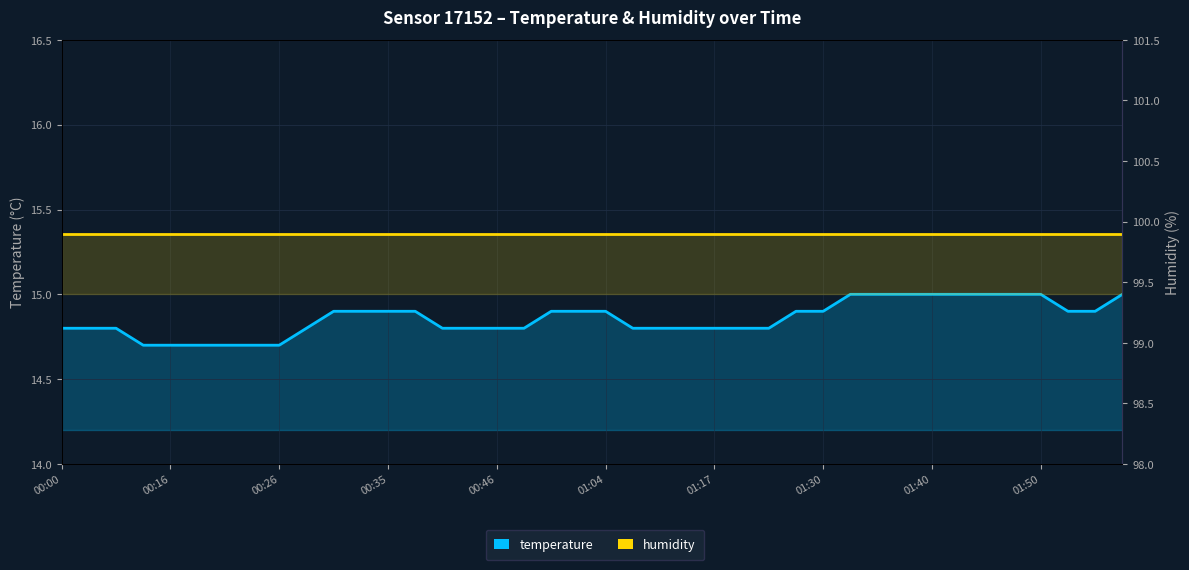

How many temperature values are between 14 and 15?

40